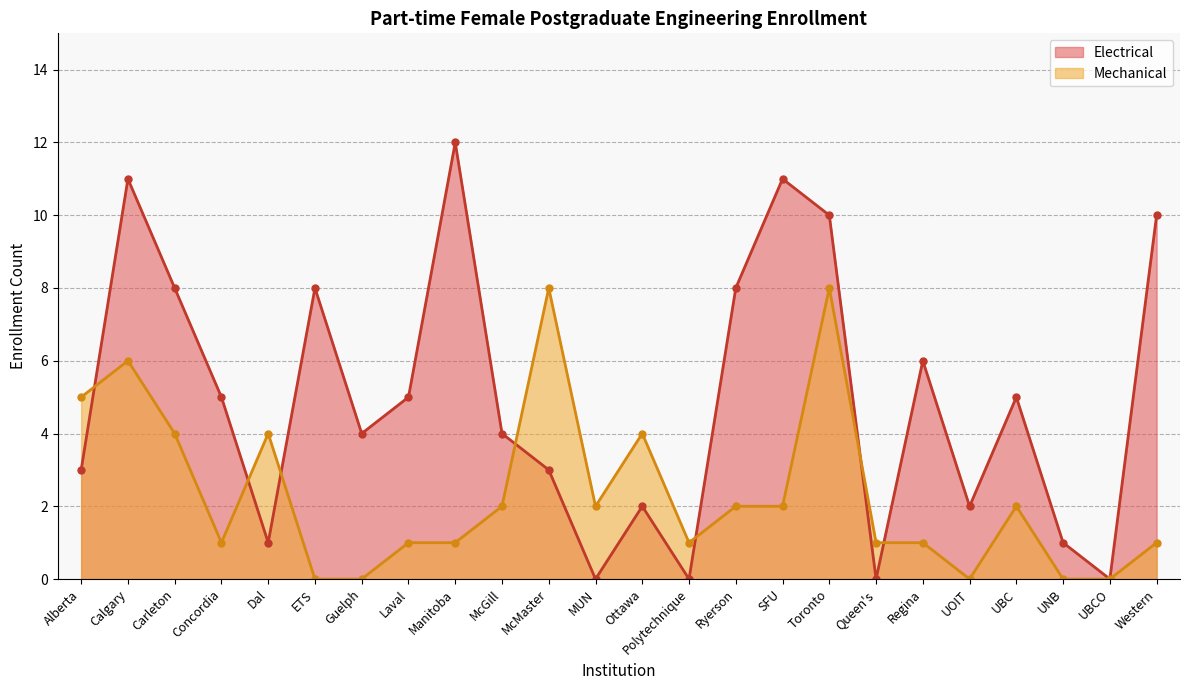

Is the value of Mechanical at UOIT greater than the value of Electrical at Ottawa?

No